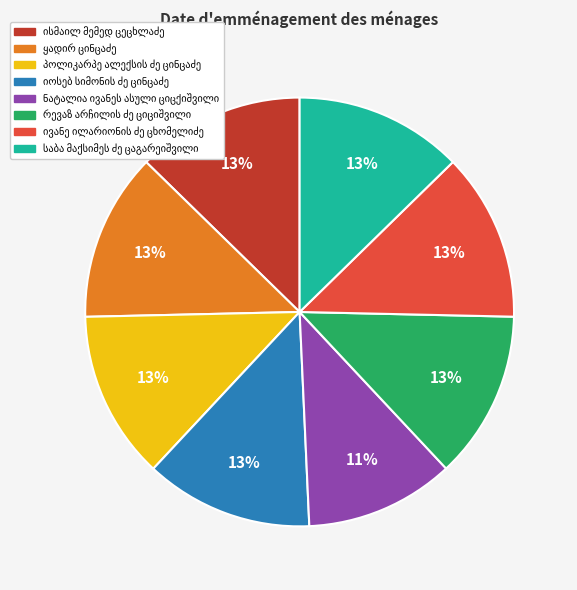

How many slices are in this pie chart?

8